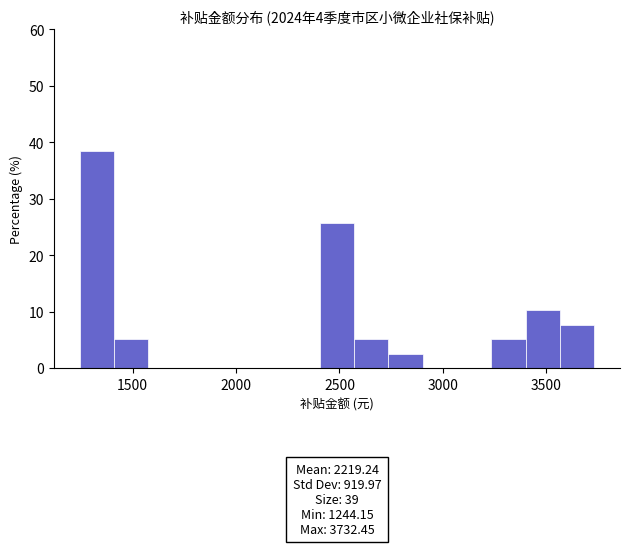

Around what value on the x-axis is the tallest bar? Give the approximate position of its centre, as read against the axis.

1350